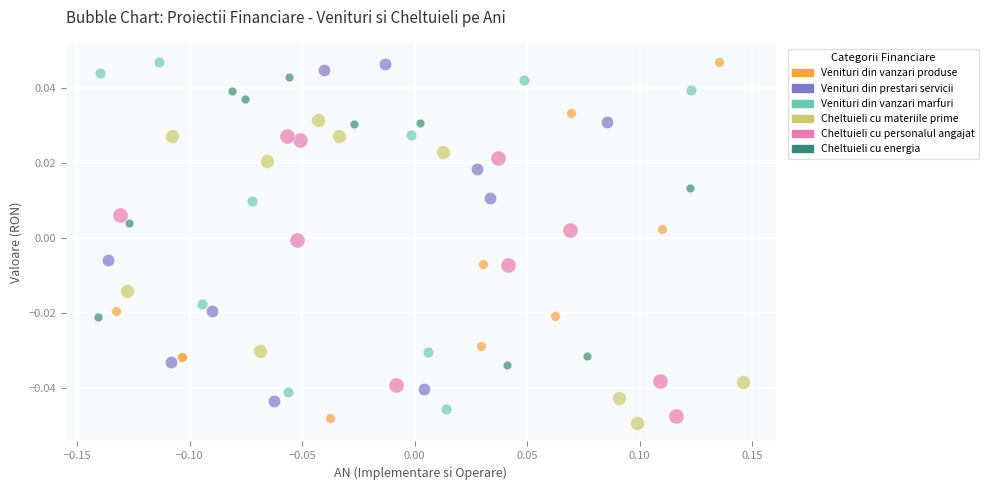

What are all the series names shown in the legend?

Venituri din vanzari produse, Venituri din prestari servicii, Venituri din vanzari marfuri, Cheltuieli cu materiile prime, Cheltuieli cu personalul angajat, Cheltuieli cu energia